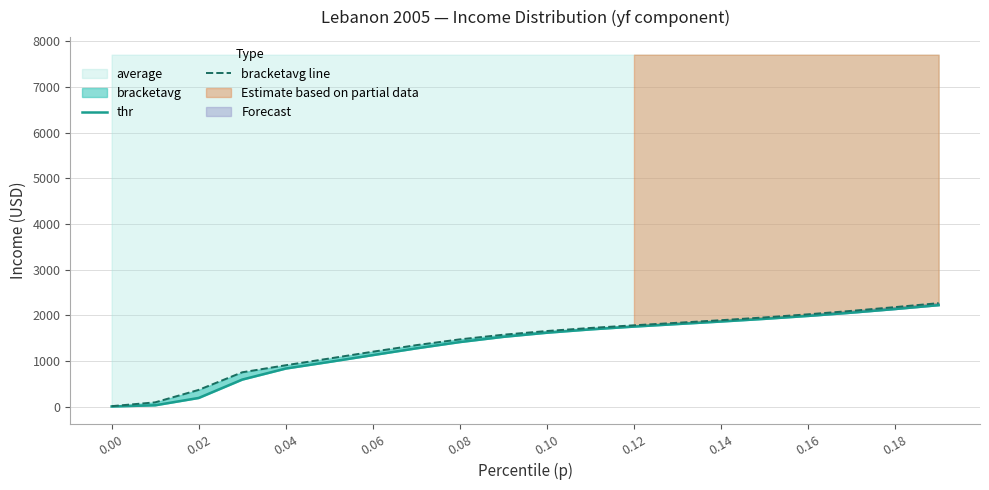

What is the greatest value displayed?

2263.5